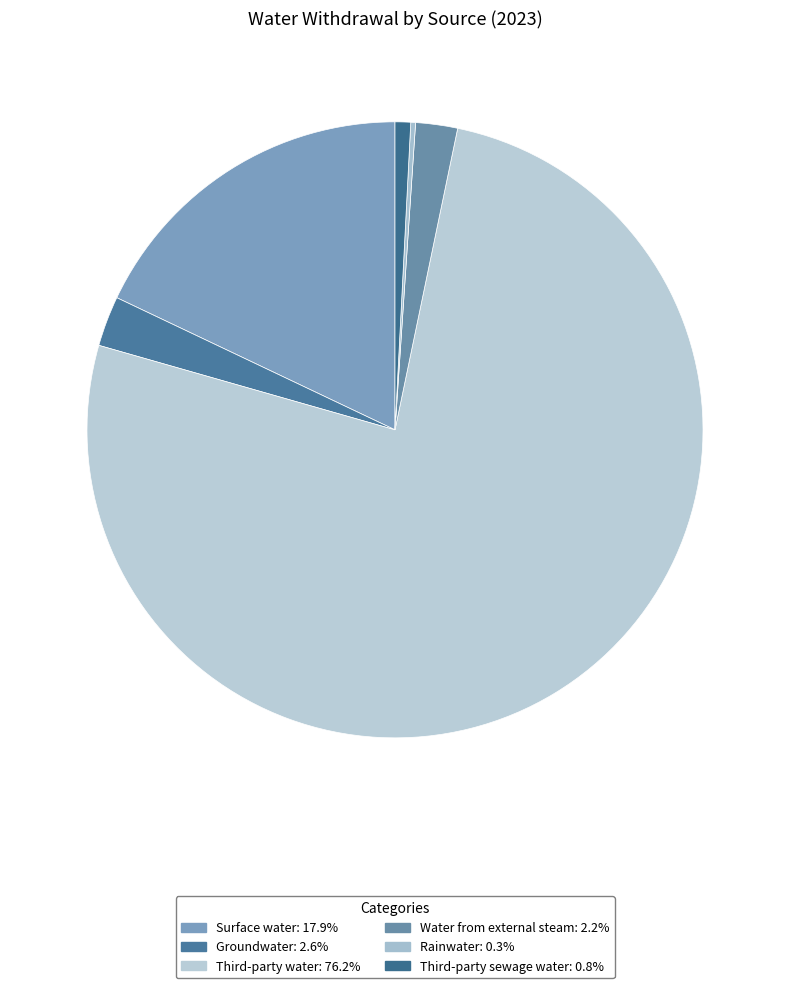

How many segments does this pie chart have?

6